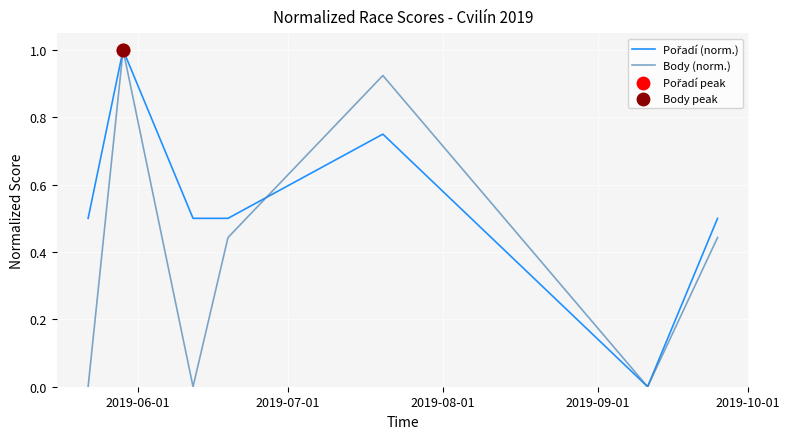

Which series has the widest spread of values?

Body (norm.)